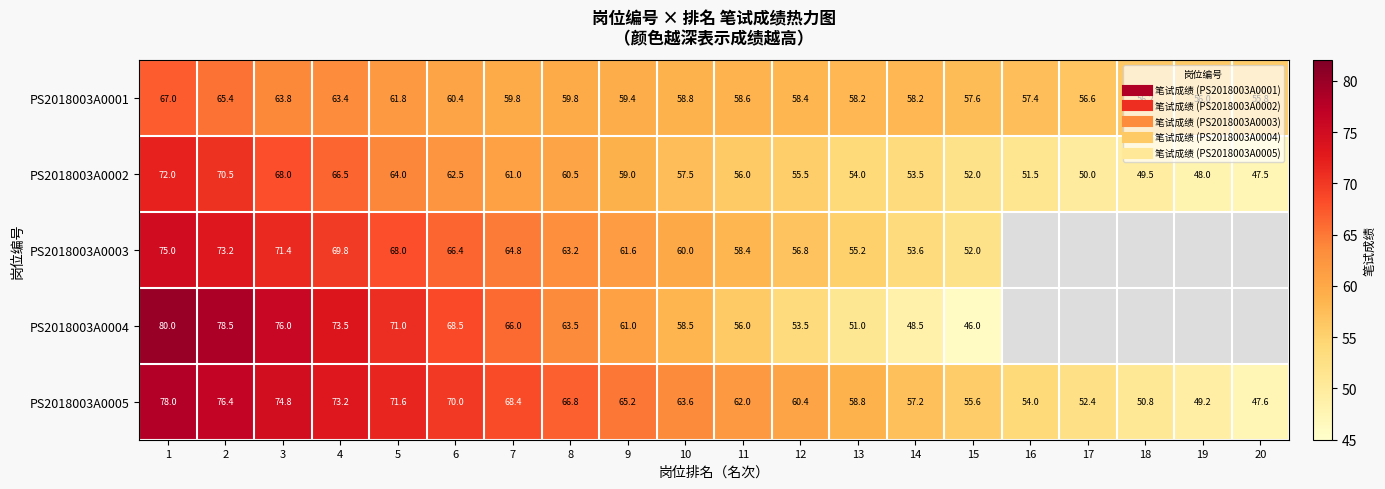

Count the number of categories in the chart.

20